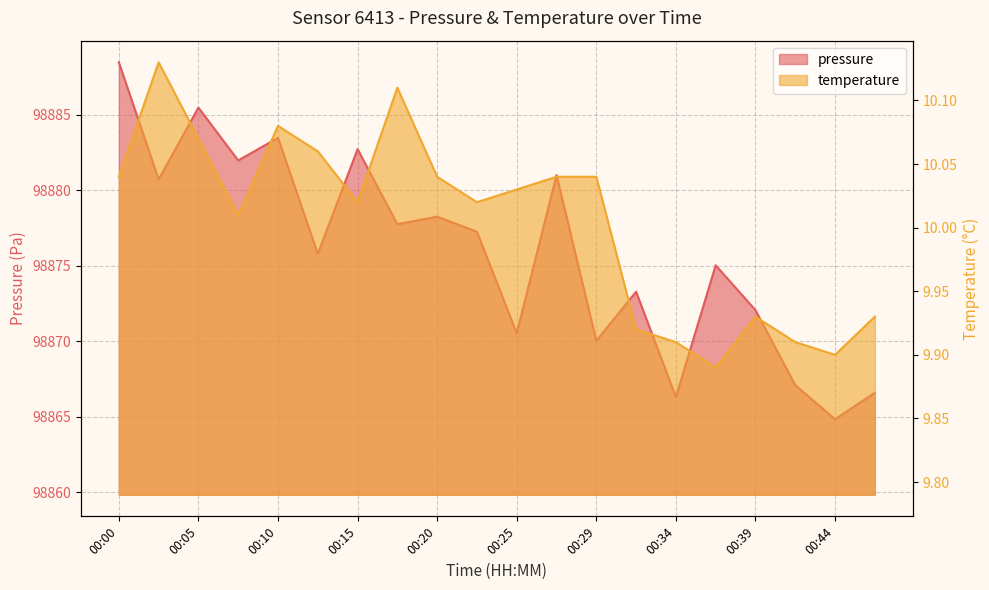

Reading left to right, list all the values displayed in this chart.

pressure: 00:00=98888.5	00:03=98880.7	00:05=98885.5	00:08=98882.0	00:10=98883.5	00:12=98875.8	00:15=98882.7	00:17=98877.8	00:20=98878.2	00:22=98877.2	00:25=98870.5	00:27=98881.0	00:29=98870.0	00:32=98873.3	00:34=98866.3	00:37=98875.0	00:39=98872.1	00:42=98867.1	00:44=98864.8	00:46=98866.6
temperature: 00:00=10.0	00:03=10.1	00:05=10.1	00:08=10.0	00:10=10.1	00:12=10.1	00:15=10.0	00:17=10.1	00:20=10.0	00:22=10.0	00:25=10.0	00:27=10.0	00:29=10.0	00:32=9.9	00:34=9.9	00:37=9.9	00:39=9.9	00:42=9.9	00:44=9.9	00:46=9.9